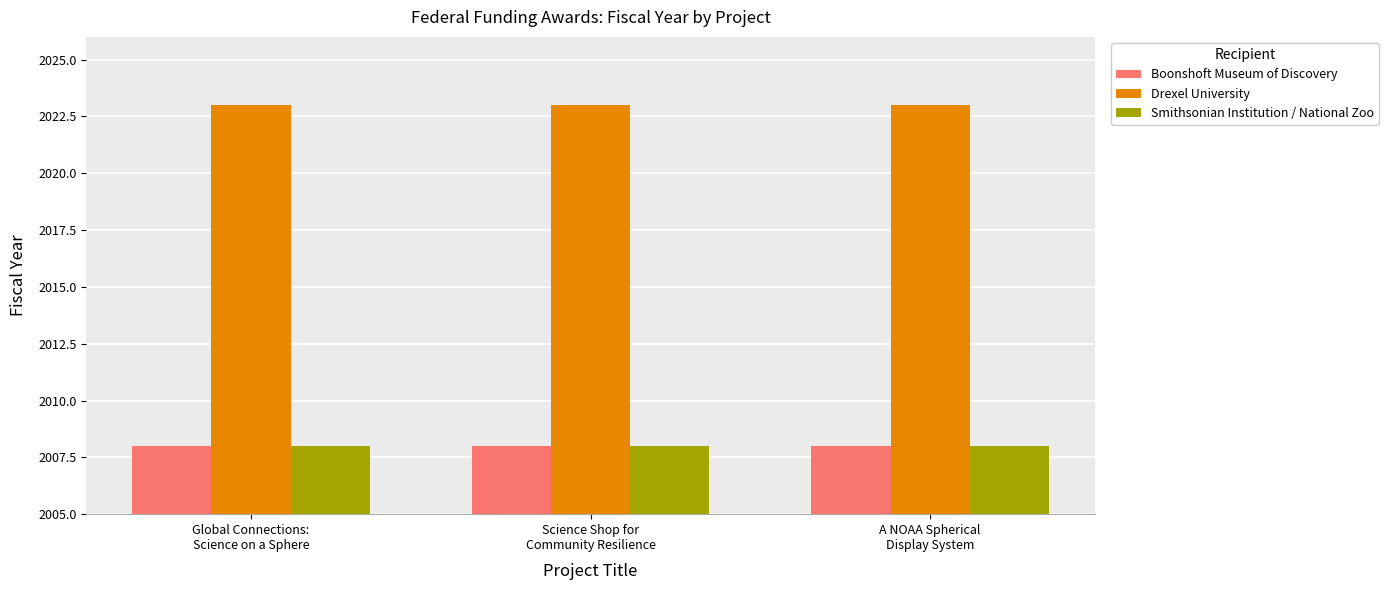

Which series has the largest total across all categories?

Drexel University